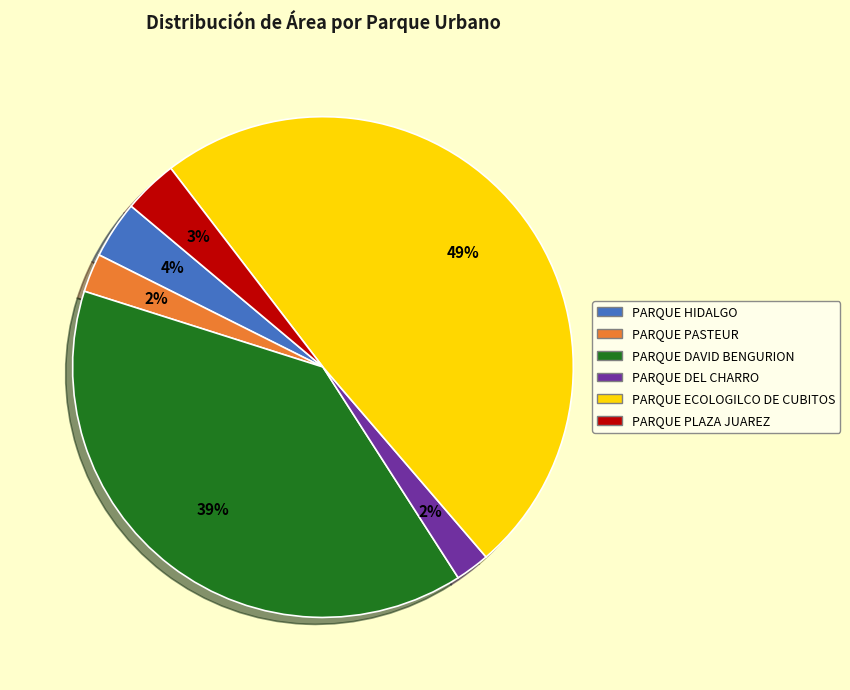

Does any single category account for the majority?

No